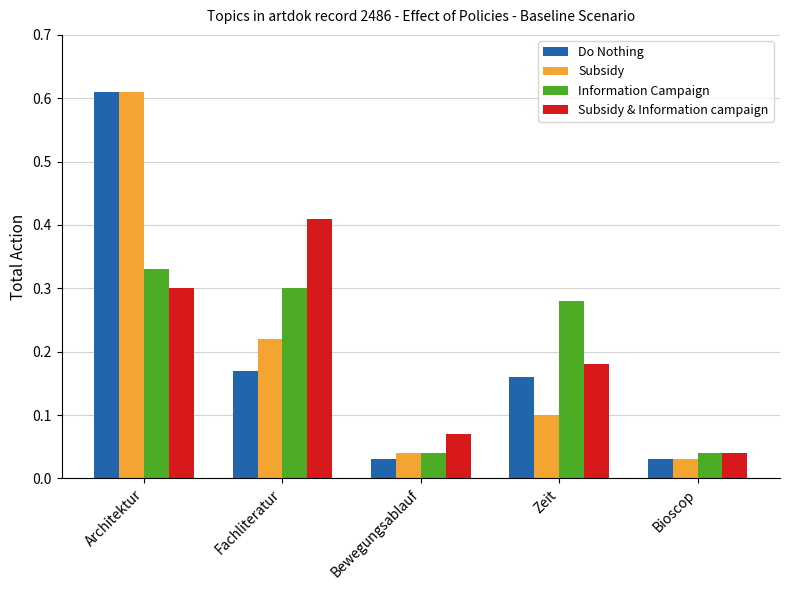

True or false: Do Nothing has a value of 0.8 at Architektur.

False